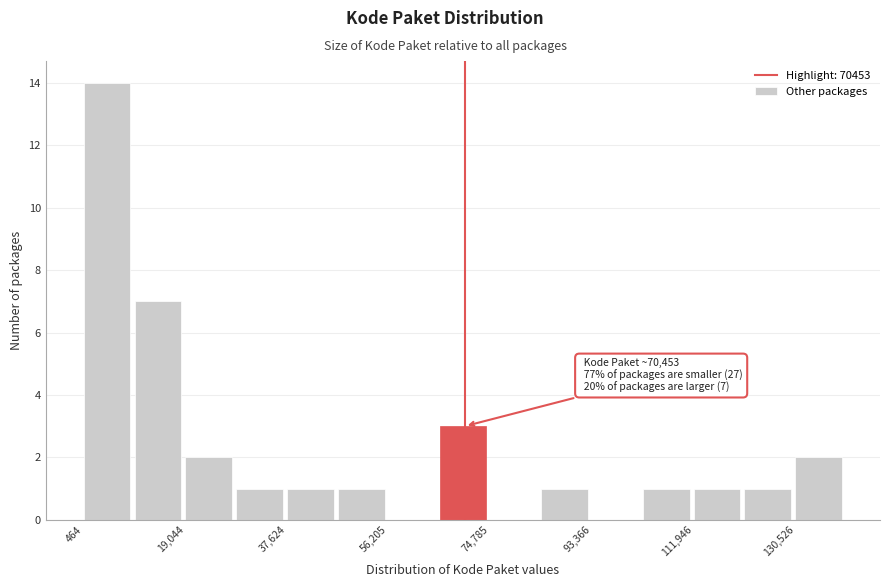

Over which range of the x-axis is the bar tallest?

0 to 10000